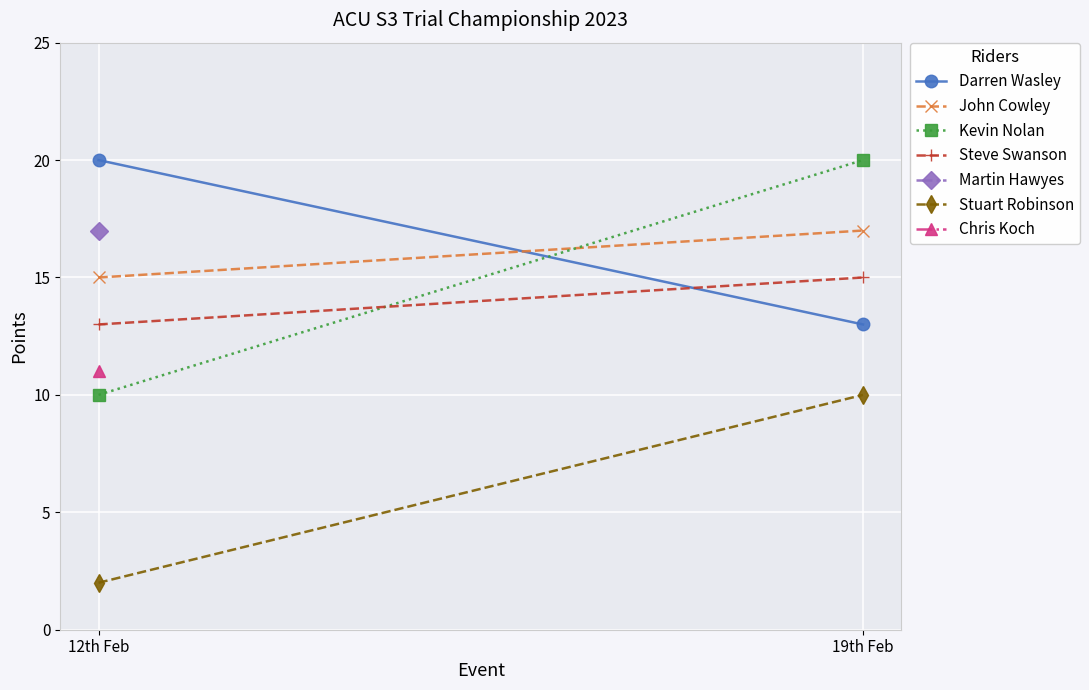

What are all the series names shown in the legend?

Darren Wasley, John Cowley, Kevin Nolan, Steve Swanson, Stuart Robinson